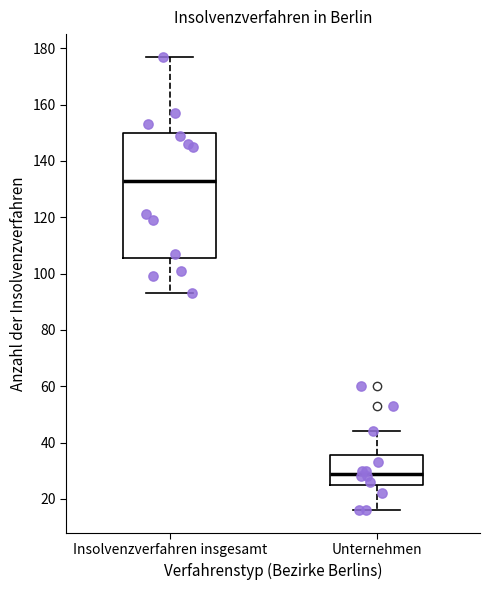

Reading left to right, transcribe this box plot: for each box, give where its median line is, the range the box spans, and where its two whiskers end, as read against the y-axis. The values are not printed on the chart, so give them approximately, as read against the axis.

Insolvenzverfahren insgesamt: median 134, box 106 to 150, whiskers 94 to 178
Unternehmen: median 30, box 26 to 36, whiskers 16 to 44